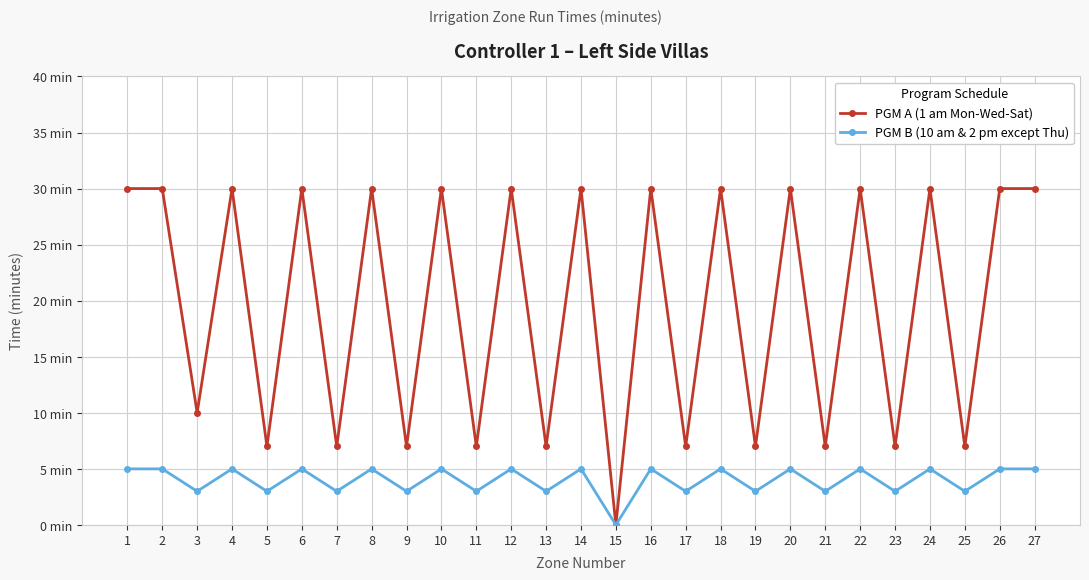

Rank the categories by PGM A (1 am Mon-Wed-Sat) value from lowest to highest.

15, 5, 7, 9, 11, 13, 17, 19, 21, 23, 25, 3, 1, 2, 4, 6, 8, 10, 12, 14, 16, 18, 20, 22, 24, 26, 27